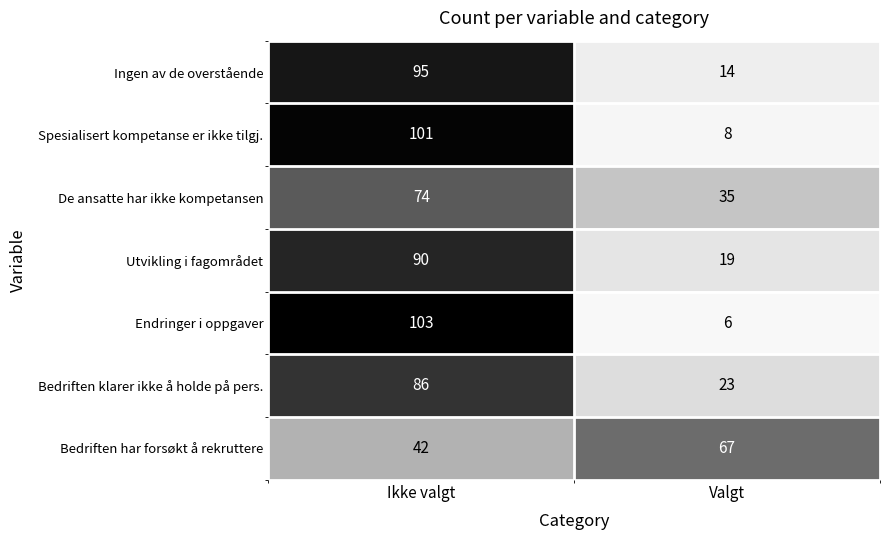

Is the value of Ingen av de overstående at Valgt greater than the value of Bedriften klarer ikke å holde på pers. at Ikke valgt?

No